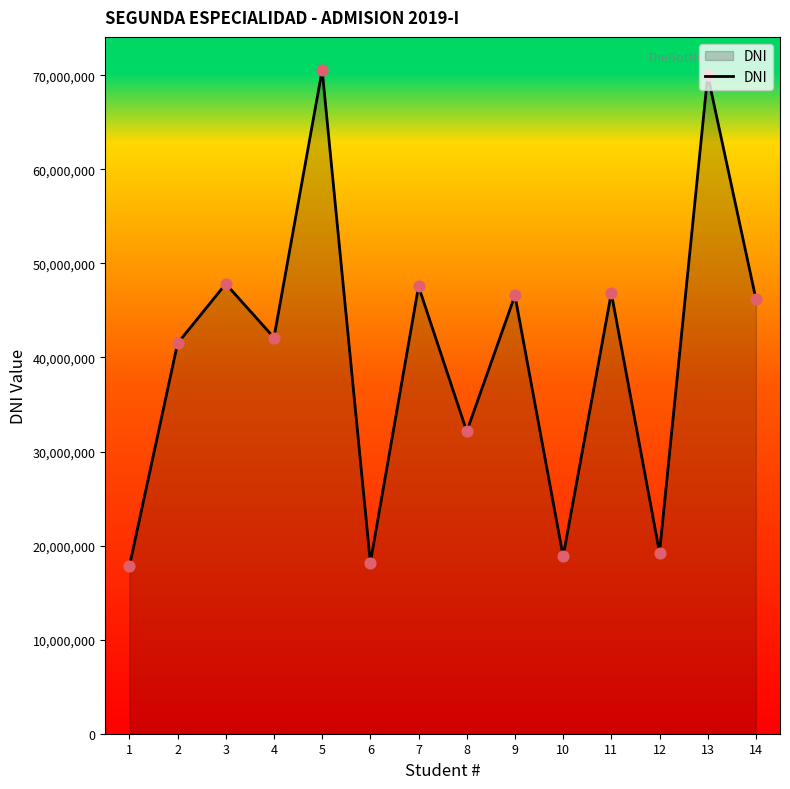

Between 10 and 7, which is larger?

7